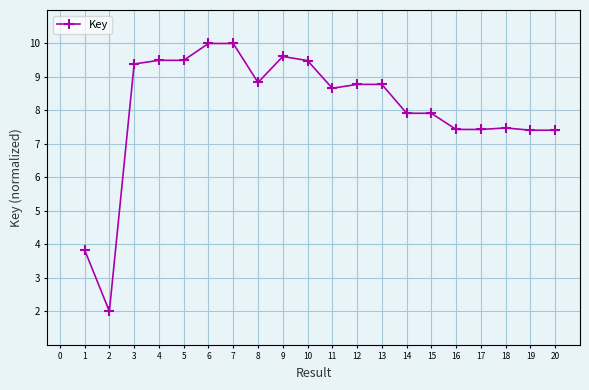

How many data points are less than 8?

9